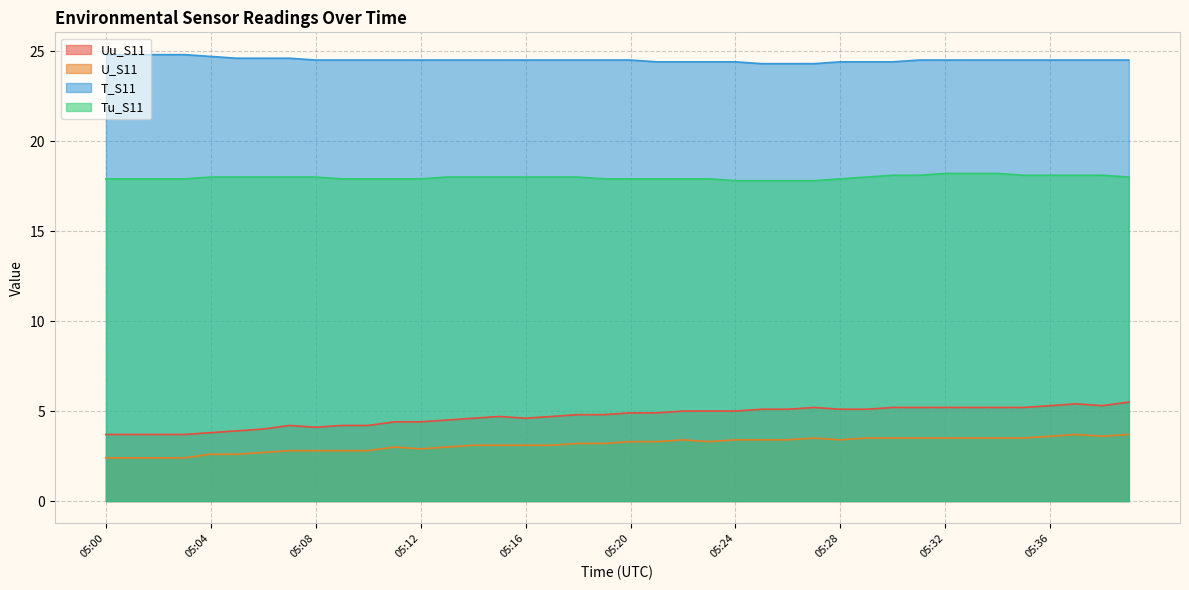

What is the value of the Tu_S11 point at the 18th from the left?

18.0